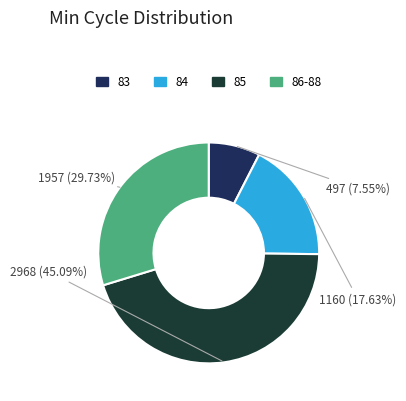

To the nearest percent, what is the average slice percentage?

25%